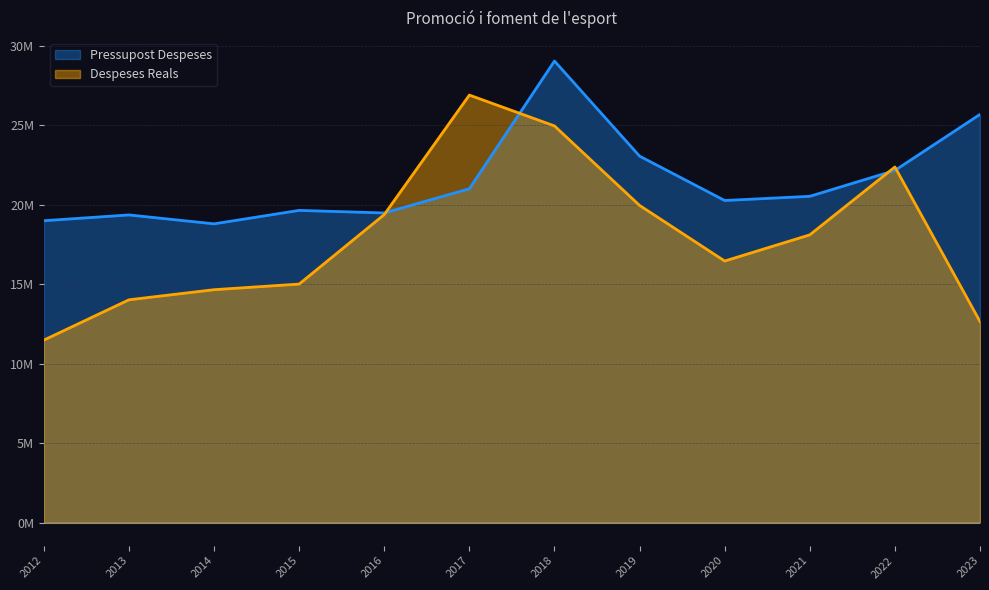

What are all the series names shown in the legend?

Pressupost Despeses, Despeses Reals